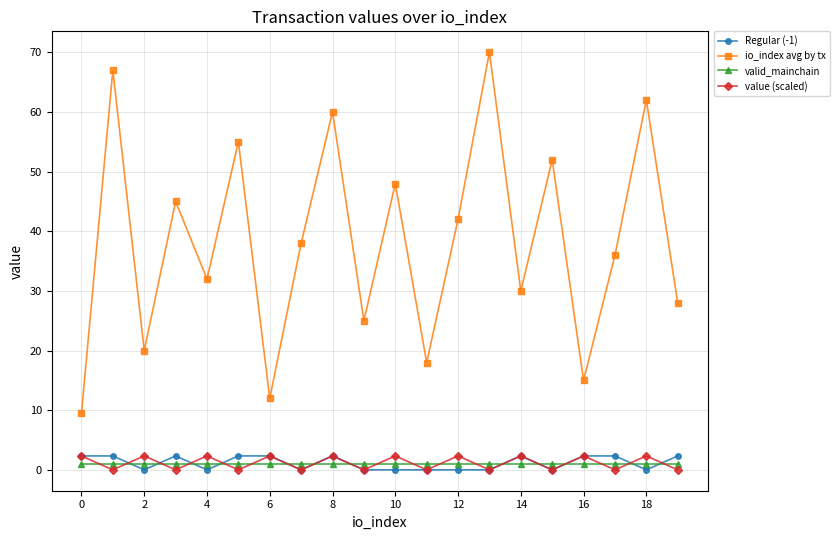

What are all the series names shown in the legend?

Regular (-1), io_index avg by tx, valid_mainchain, value (scaled)